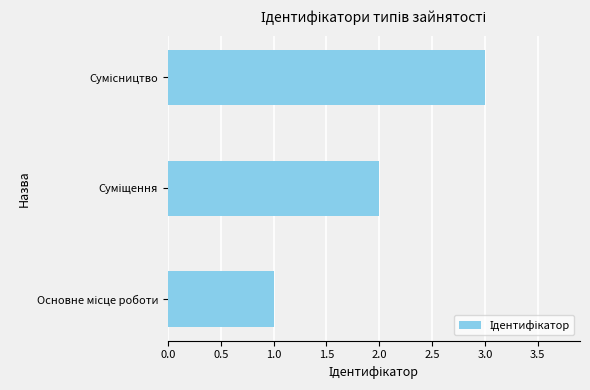

How many bars are there in total?

3